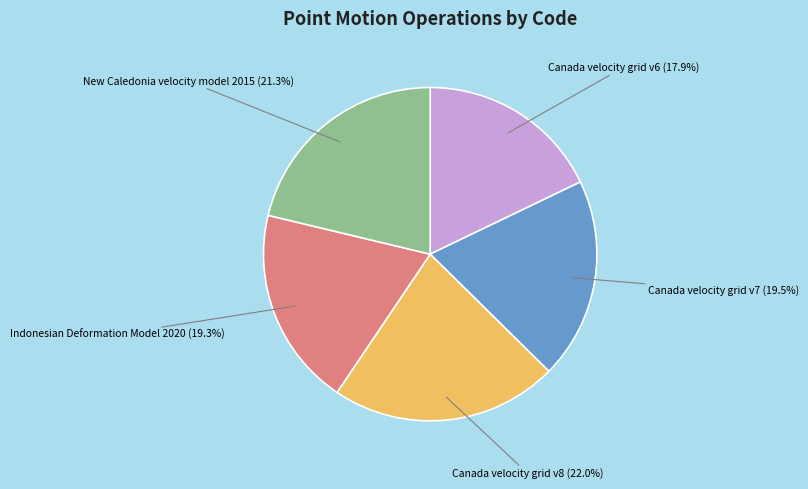

True or false: Canada velocity grid v8 accounts for 22% of the total.

True